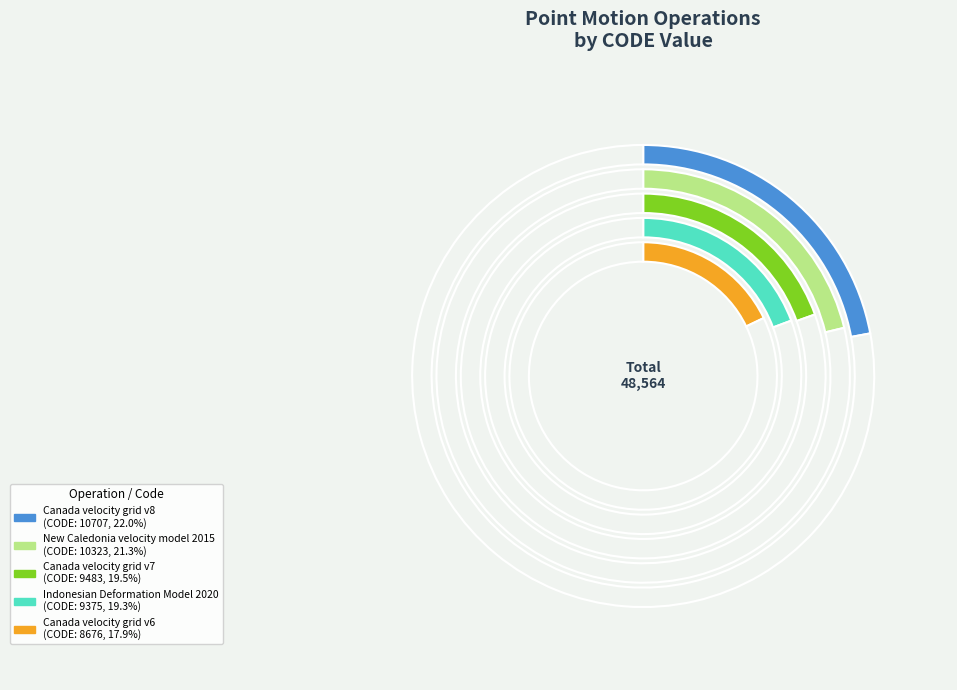

What percentage is the New Caledonia velocity model 2015 slice, to the nearest percent?

21%